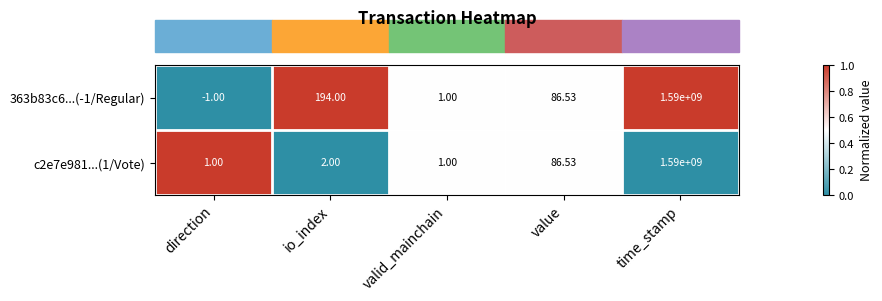

At which label does c2e7e981...(1/Vote) reach its peak?

time_stamp